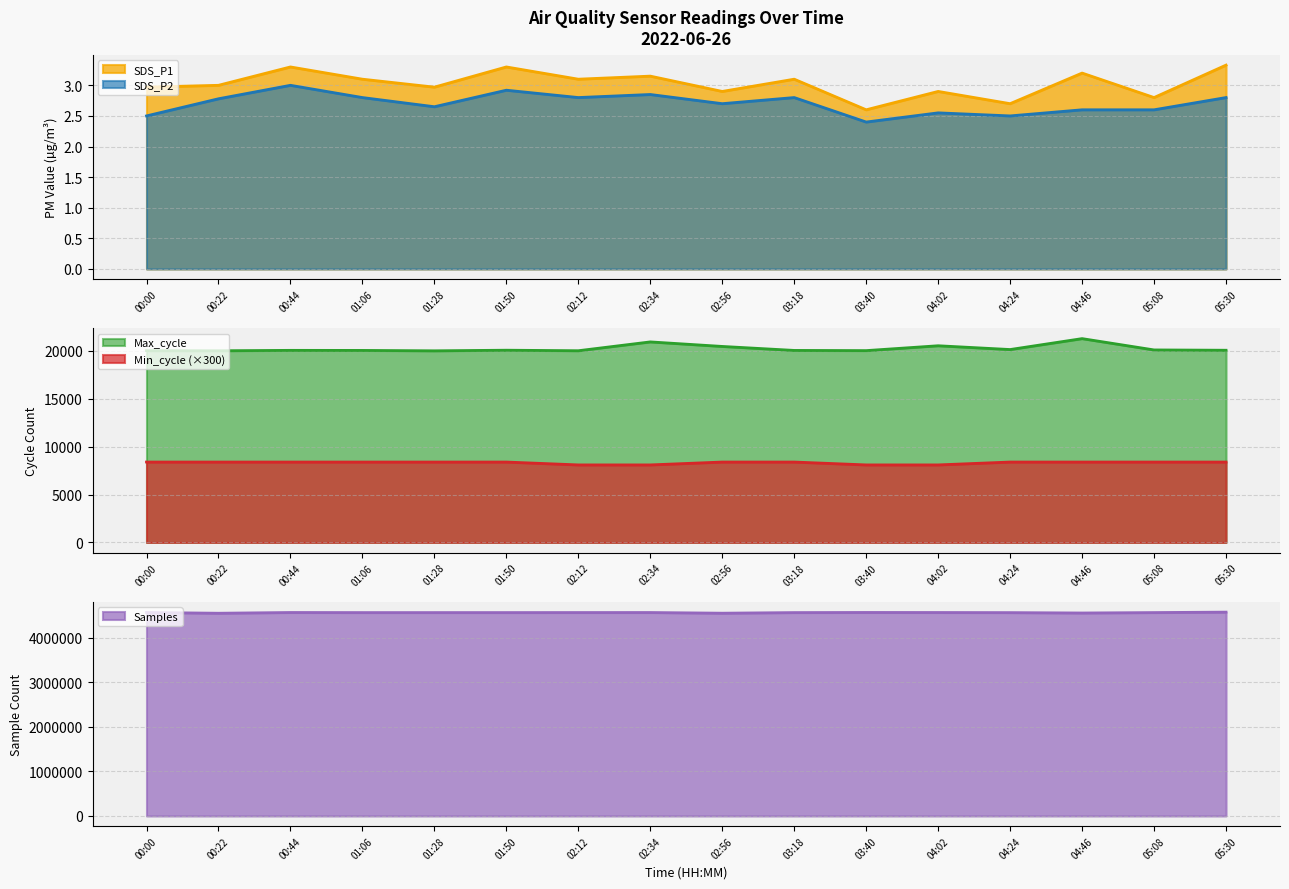

What is the difference between the second highest and minimum values in the SDS_P2 series?

0.5